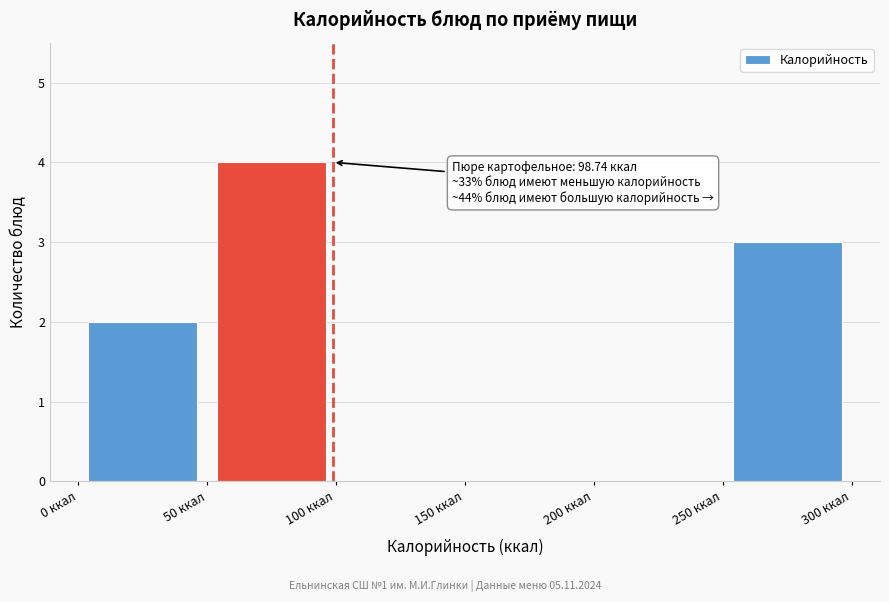

Which range on the x-axis has the tallest bar?

50 to 100